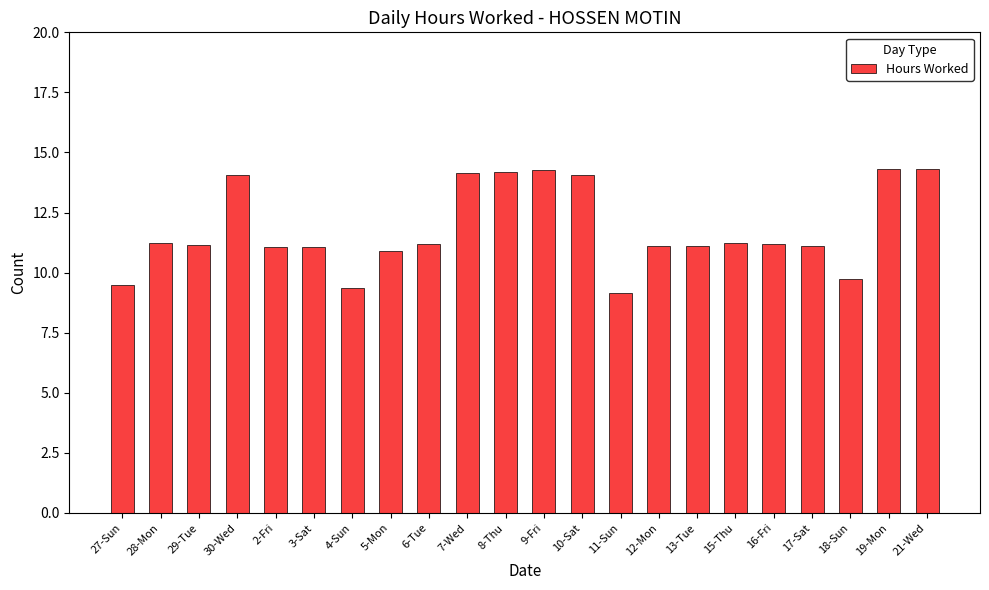

What is the value of the 3rd bar from the left?

11.1